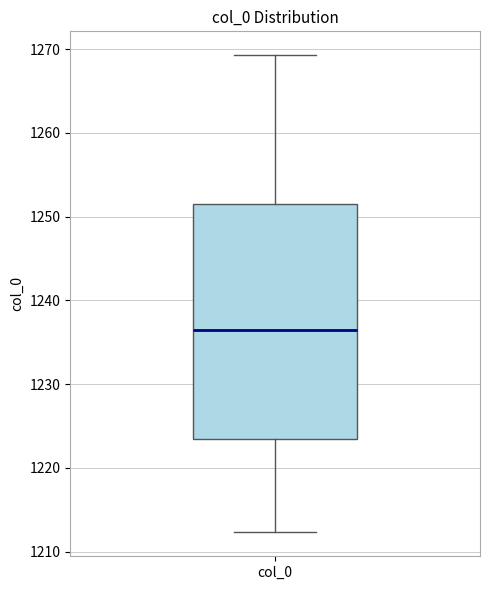

Read this box plot against the y-axis: the position of the median line, the range covered by the box, and the ends of both whiskers. The values are not printed on the chart, so give them approximately, as read against the axis.

median 1236, box 1223 to 1252, whiskers 1212 to 1269